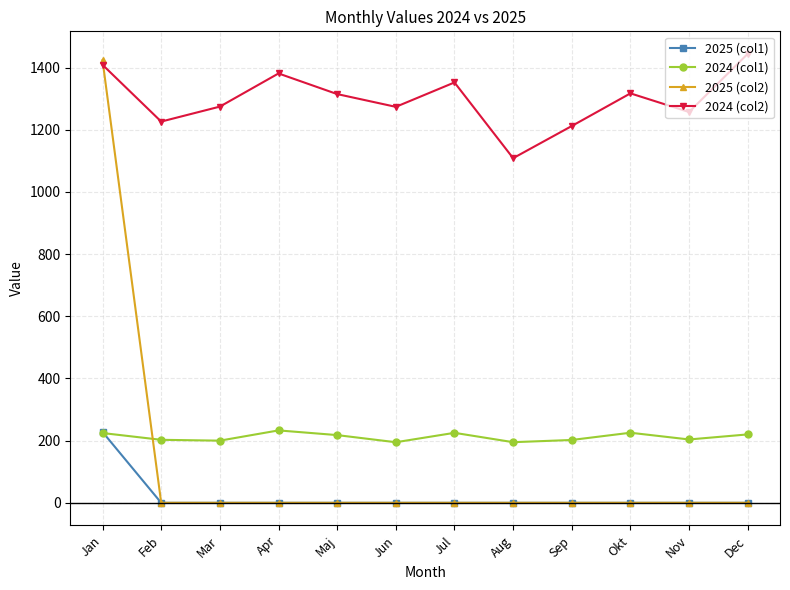

What is the difference between the maximum and minimum values in the 2025 (col2) series?

1423.4